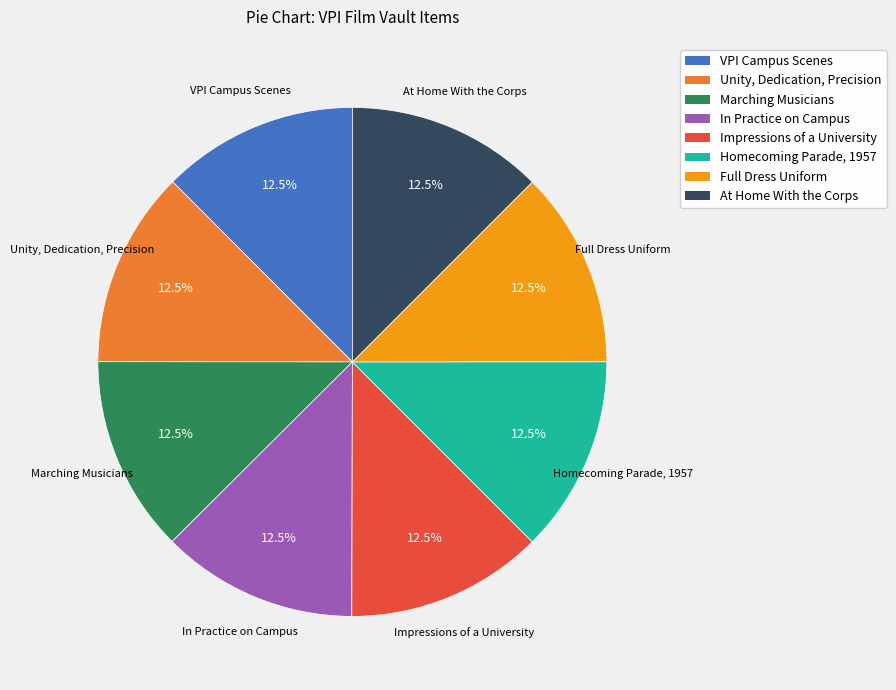

Count the number of slices in the pie.

8